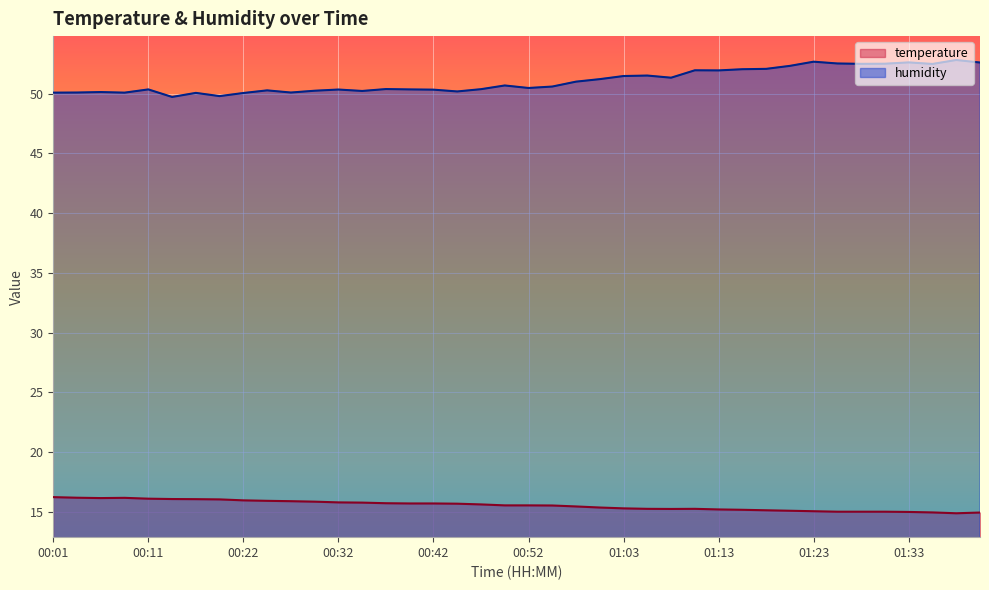

Reading left to right, transcribe all the data shown in this chart.

temperature: 16.2	16.2	16.2	16.2	16.1	16.1	16.1	16.1	16.0	15.9	15.9	15.9	15.8	15.8	15.7	15.7	15.7	15.7	15.6	15.6	15.6	15.5	15.5	15.4	15.3	15.3	15.2	15.3	15.2	15.2	15.1	15.1	15.1	15.0	15.0	15.0	15.0	15.0	14.9	14.9
humidity: 50.1	50.1	50.1	50.1	50.4	49.7	50.1	49.8	50.0	50.3	50.1	50.2	50.3	50.2	50.4	50.4	50.3	50.2	50.4	50.7	50.5	50.6	51.0	51.2	51.5	51.5	51.3	52.0	51.9	52.0	52.1	52.3	52.7	52.5	52.5	52.5	52.6	52.5	52.8	52.6